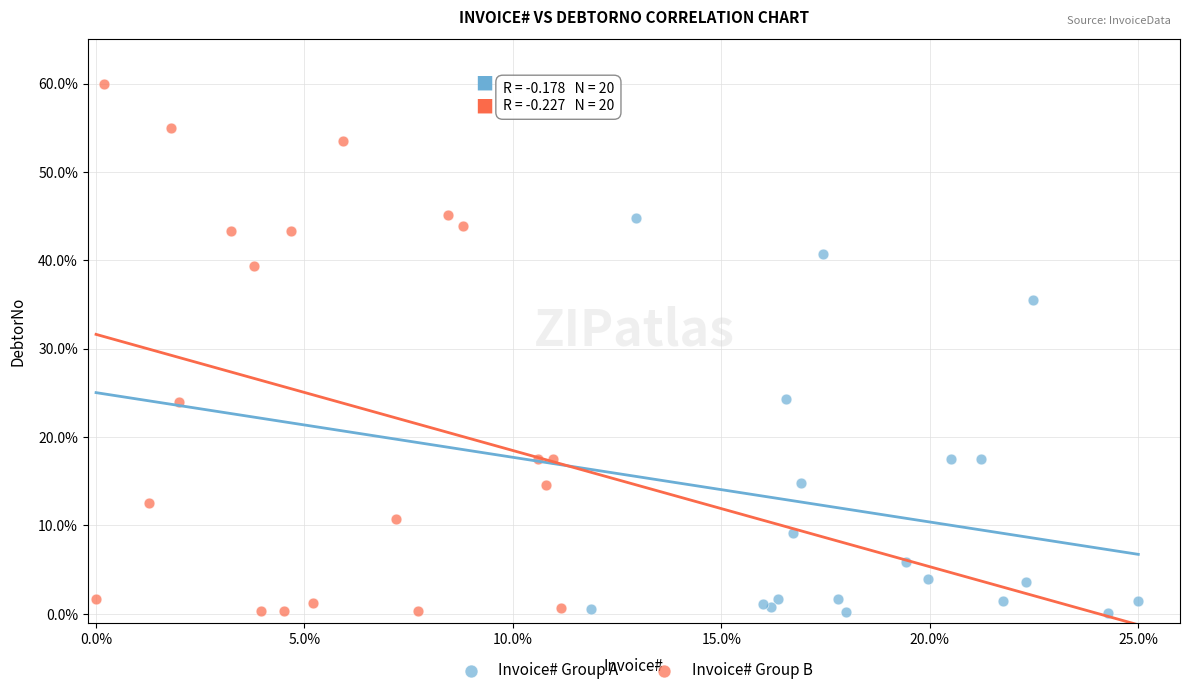

Which series has the largest Y range (max minus min)?

Invoice# Group B